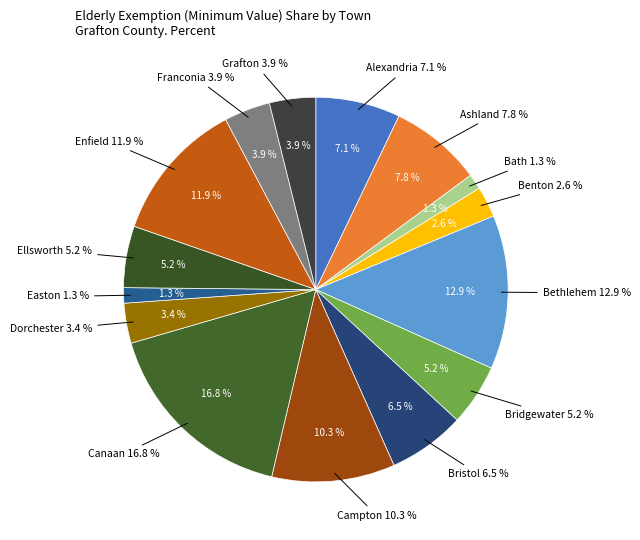

Which category has the smallest portion of the pie?

Bath